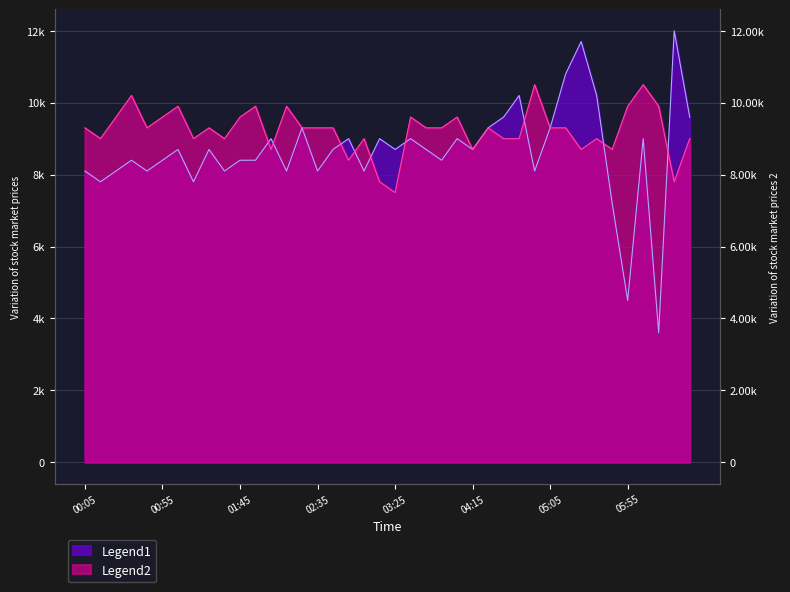

Between 2019/12/12 03:45 and 2019/12/12 04:55, which series saw the biggest shift?

Legend2